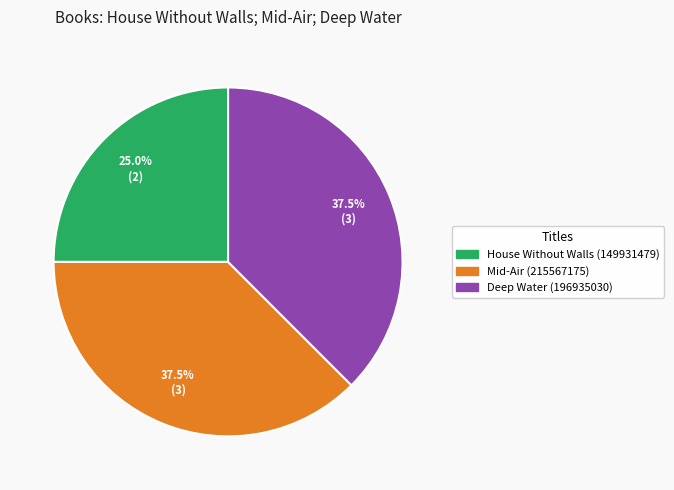

Is there a majority slice in this chart?

No